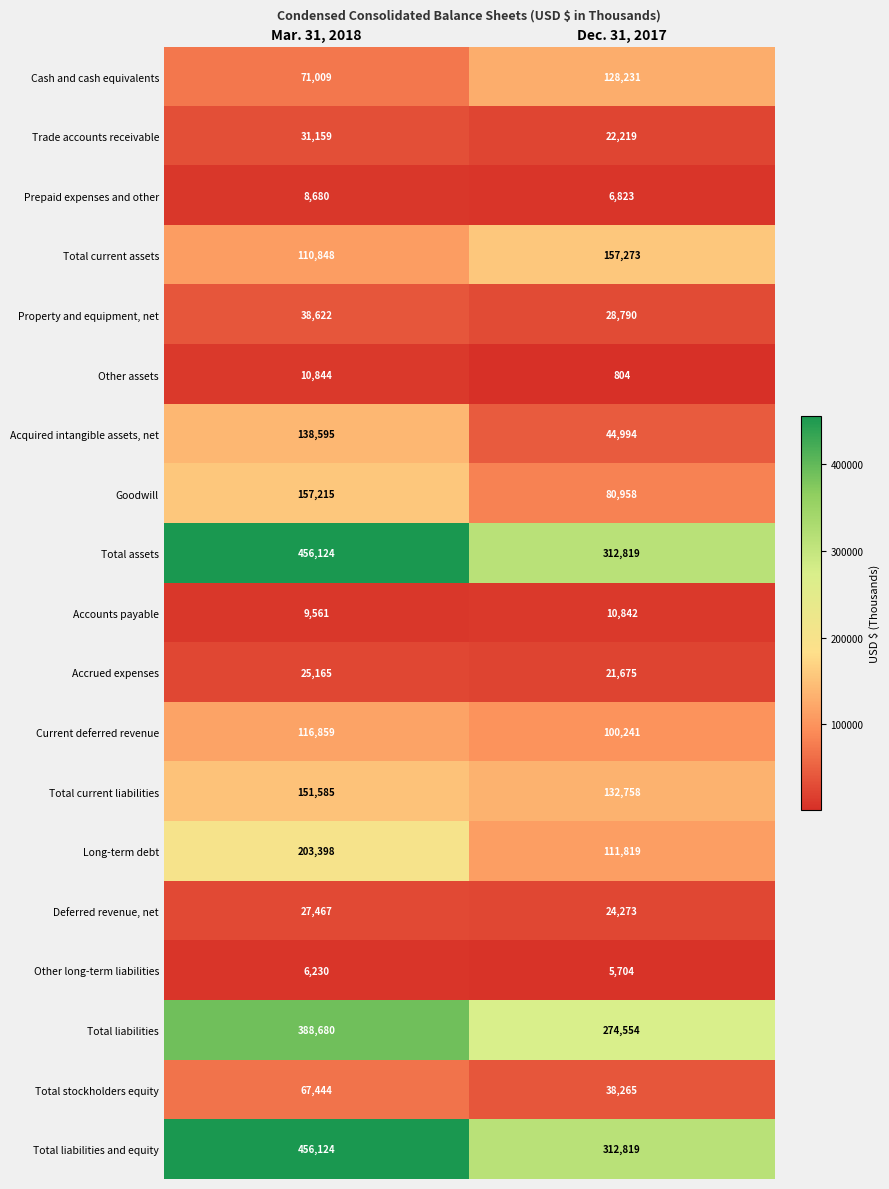

What is the total value across all series at Mar. 31, 2018?

2475609